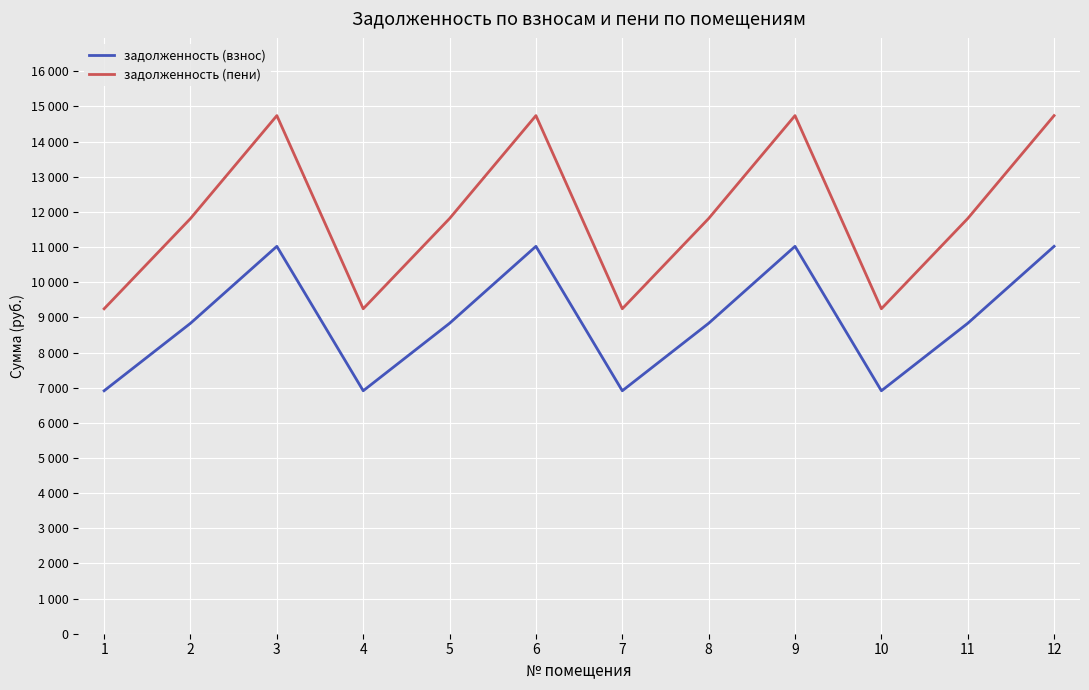

What is the sum of all задолженность (взнос) values?

107059.2